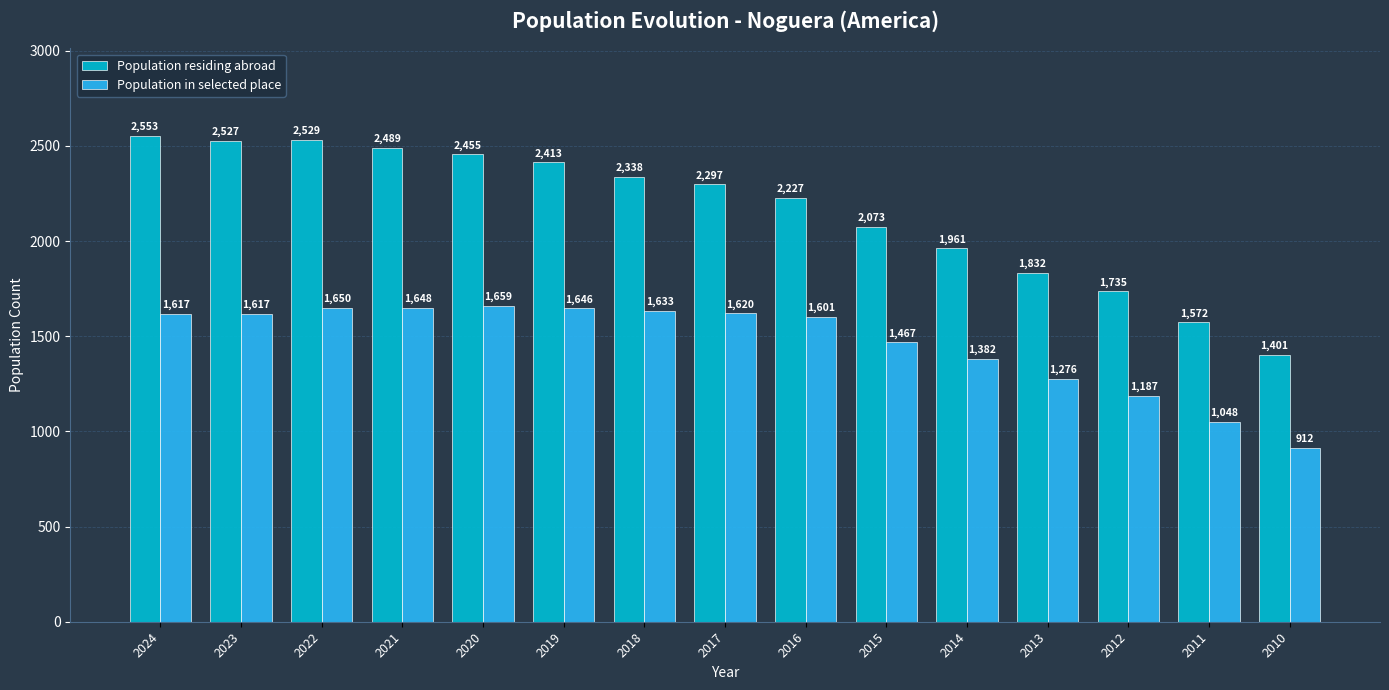

Rank the series by their maximum value, from lowest to highest.

Population in selected place, Population residing abroad